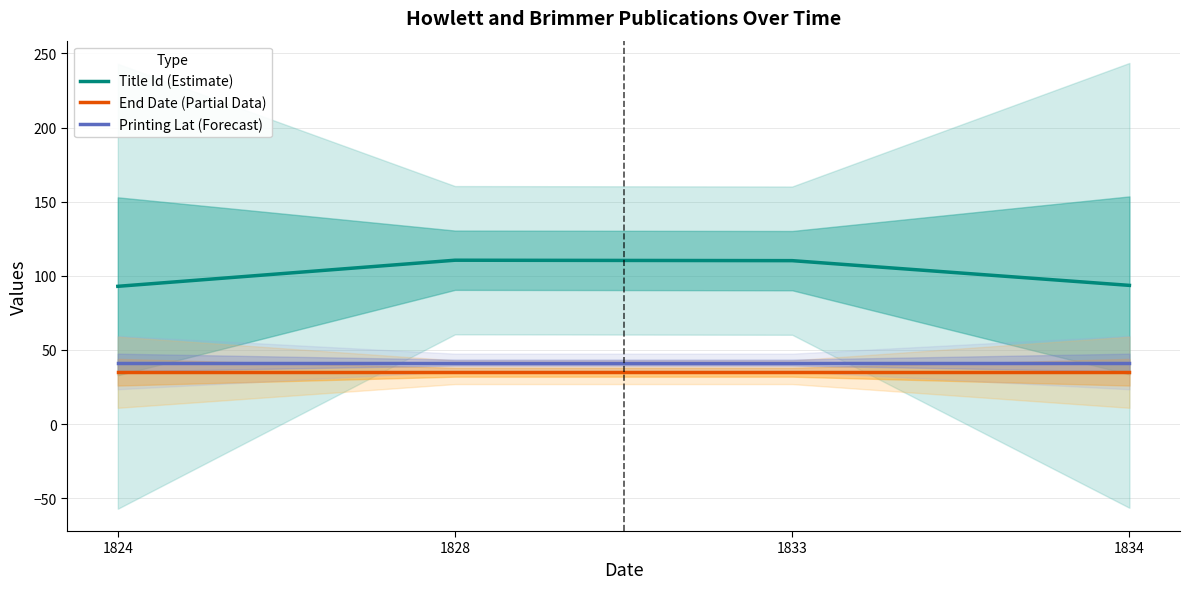

Which series has the largest total across all categories?

Title Id (Estimate)